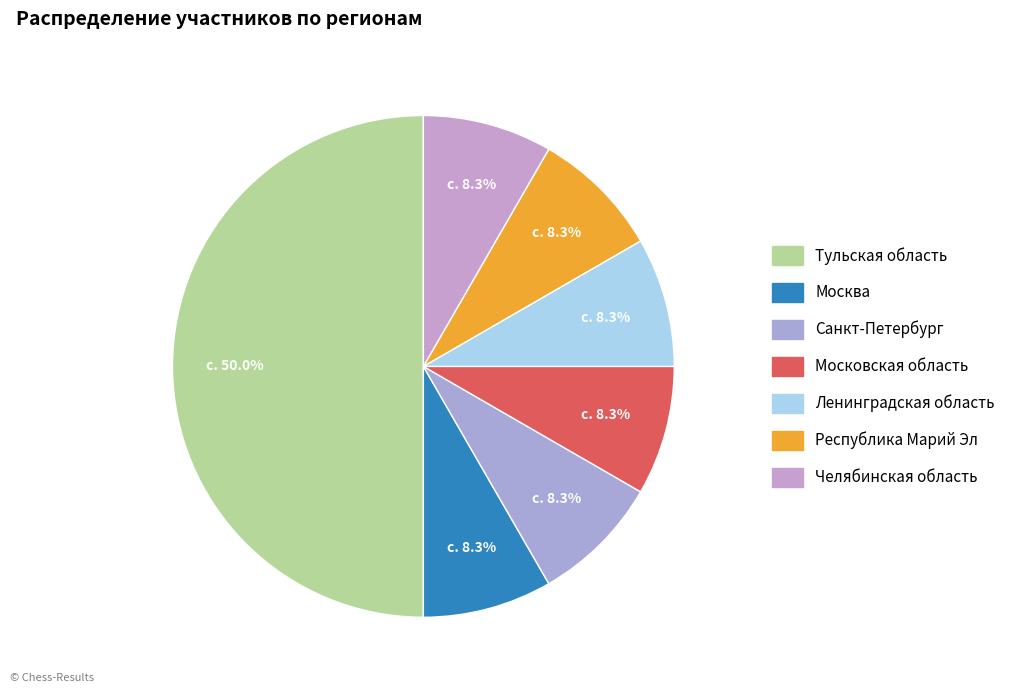

Count the number of slices in the pie.

7